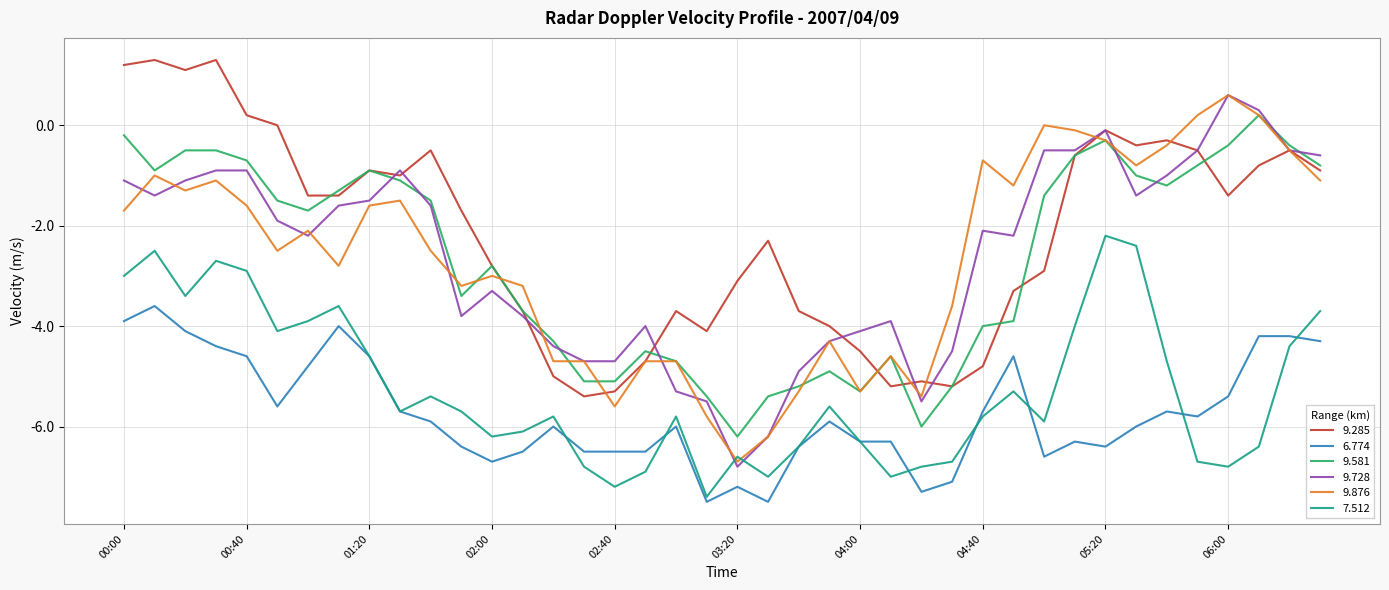

True or false: 9.876 and 6.774 cross at least once.

False